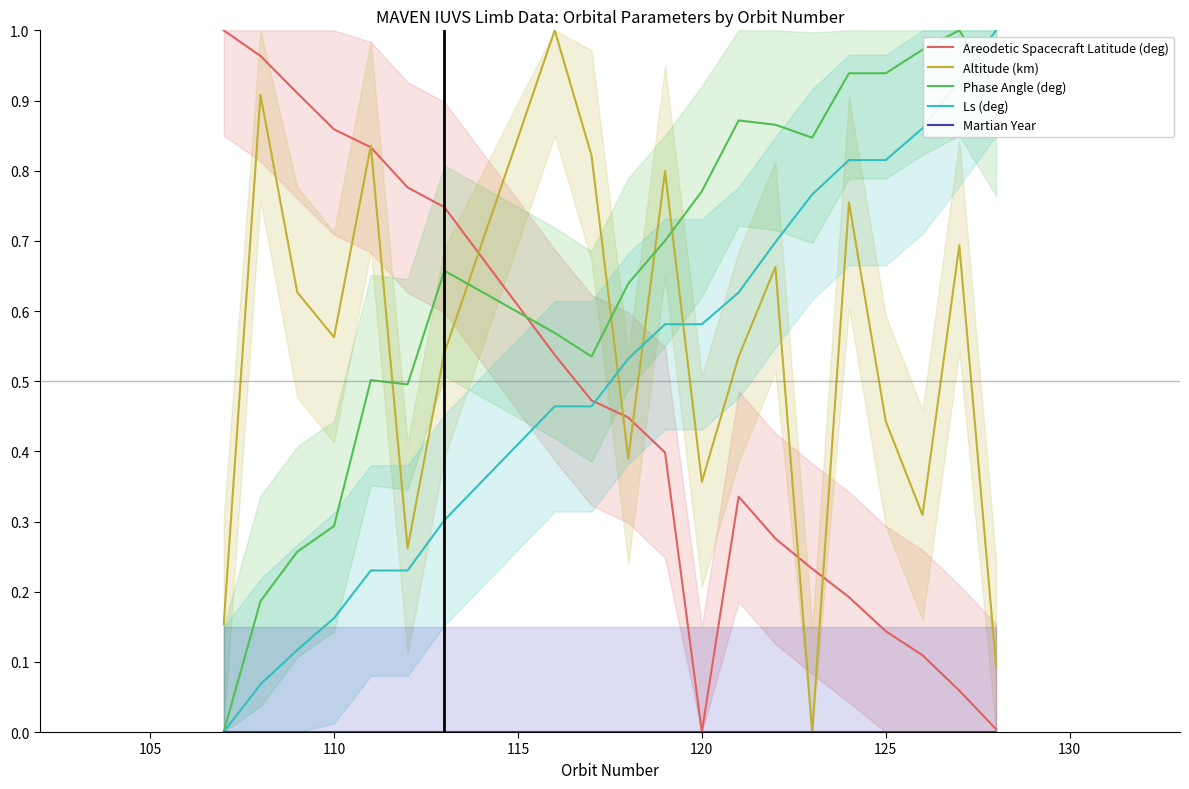

What is the difference between the maximum and minimum values in the Ls (deg) series?

1.0